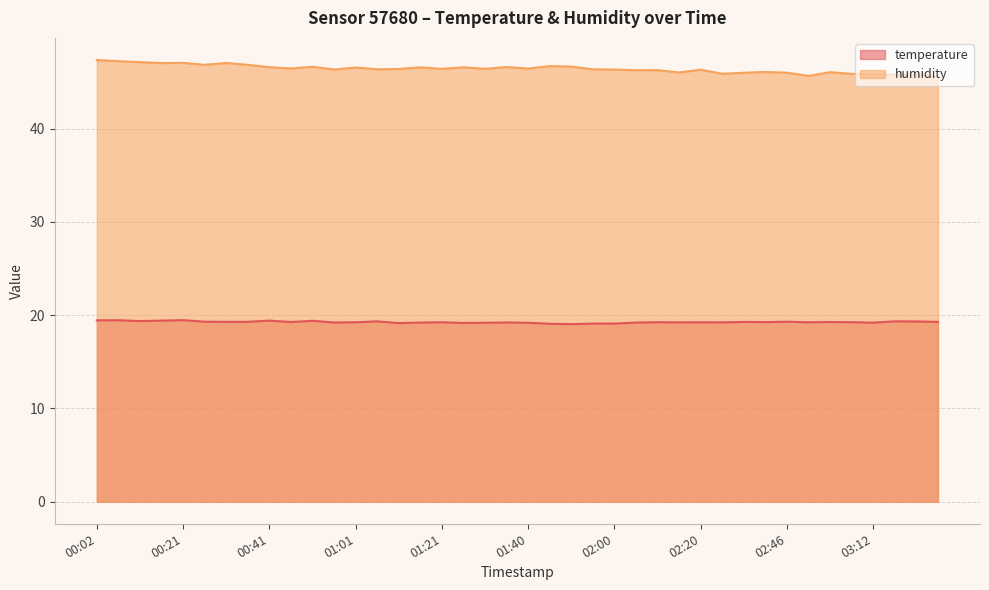

How many interior local valleys does the humidity series have?

14